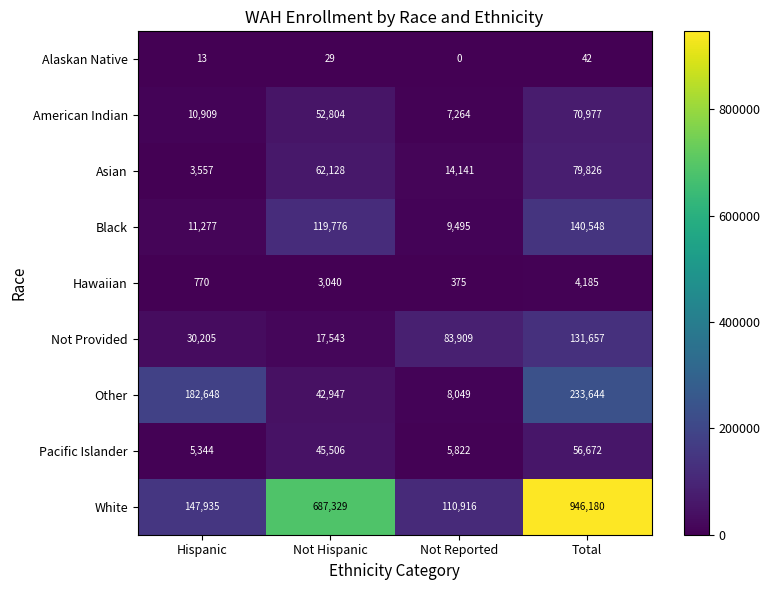

What is the difference between the second highest and minimum values in the American Indian series?

45540